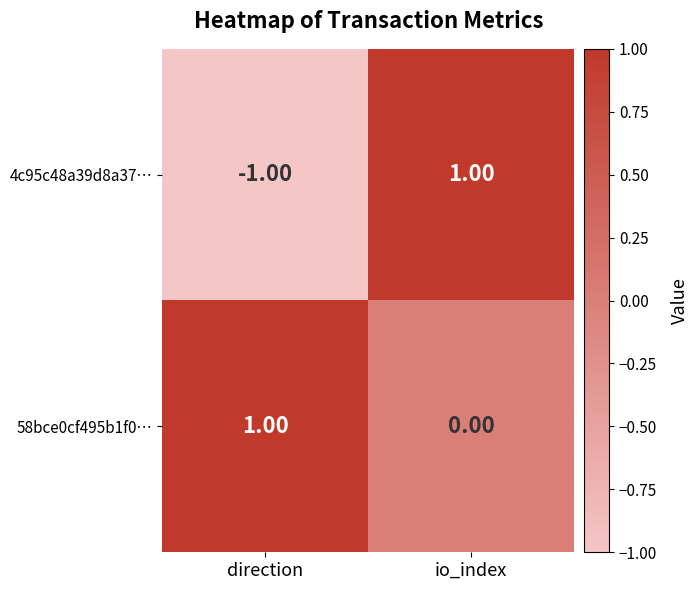

What is the spread (max minus min) of values at io_index?

1